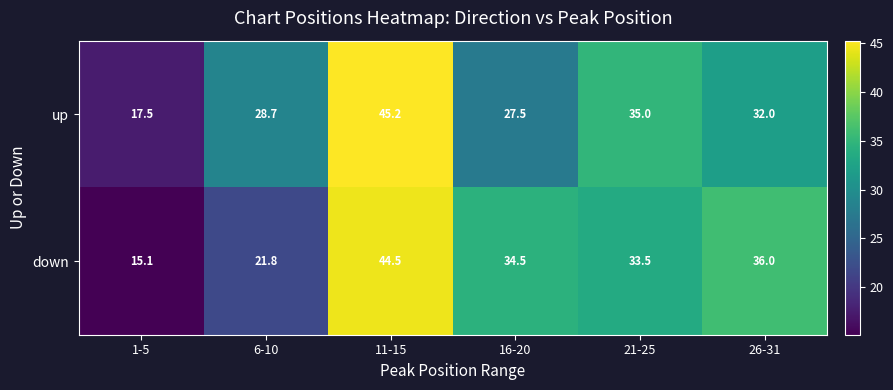

True or false: up has a value of 32.0 at 26-31.

True